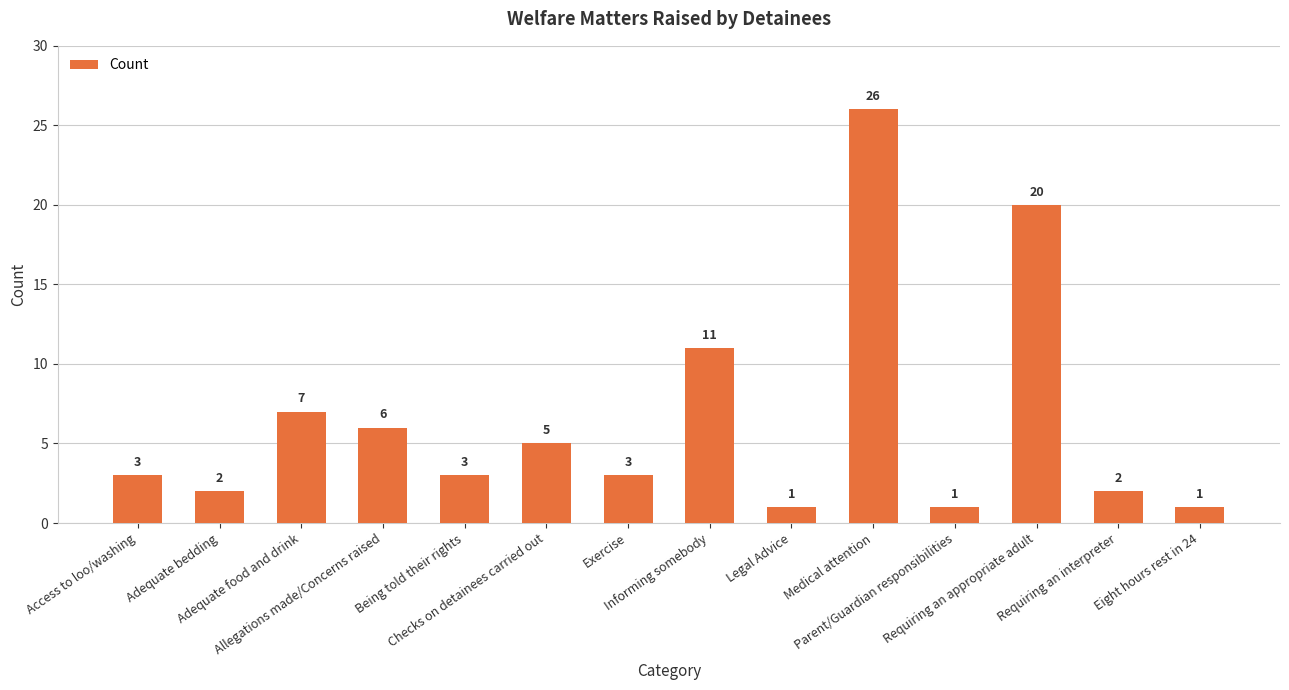

The value at Medical attention is 26. True or false?

True